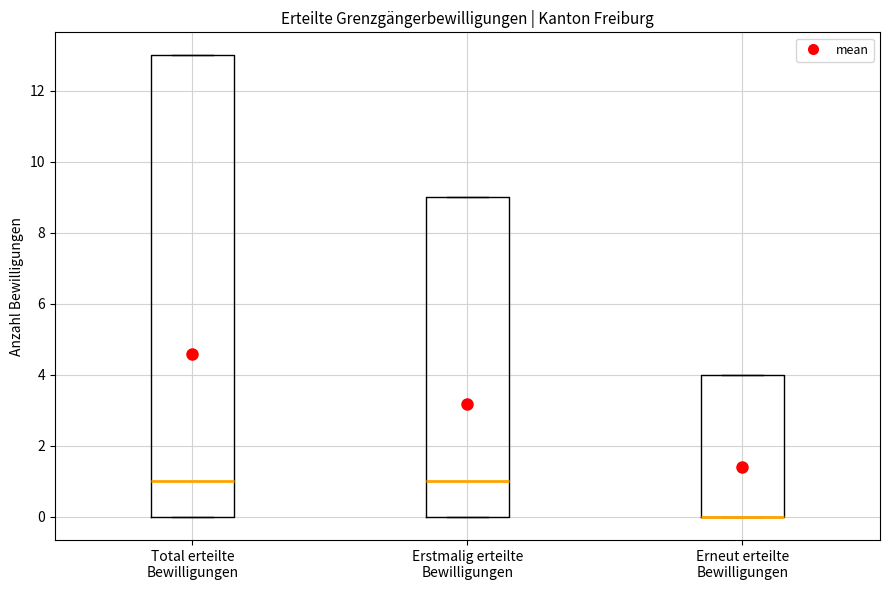

Which box is the tallest, from its lower edge to its upper edge?

Total erteilte Bewilligungen